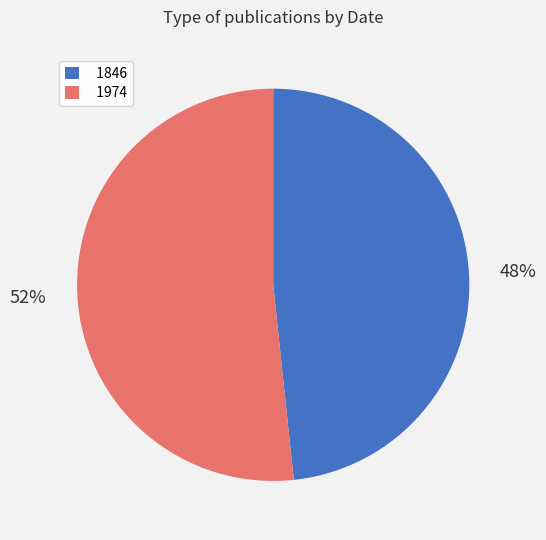

Count the number of slices in the pie.

2